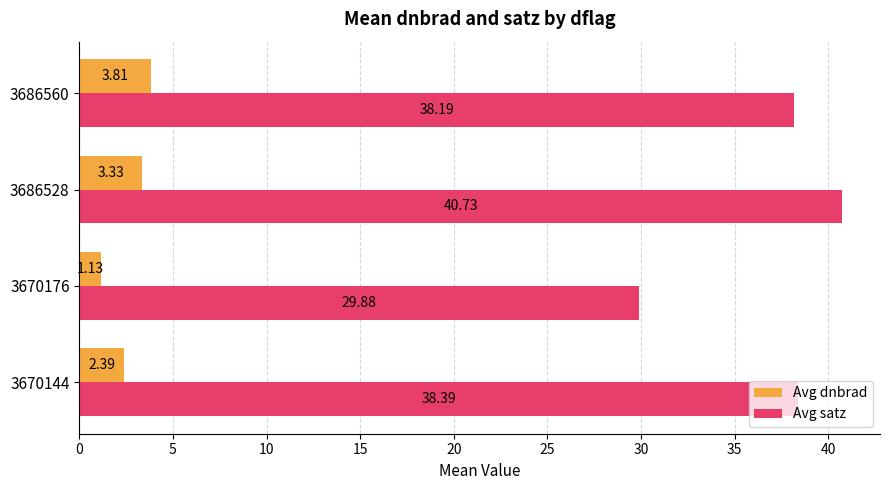

Rank the series by their average value, from lowest to highest.

Avg dnbrad, Avg satz